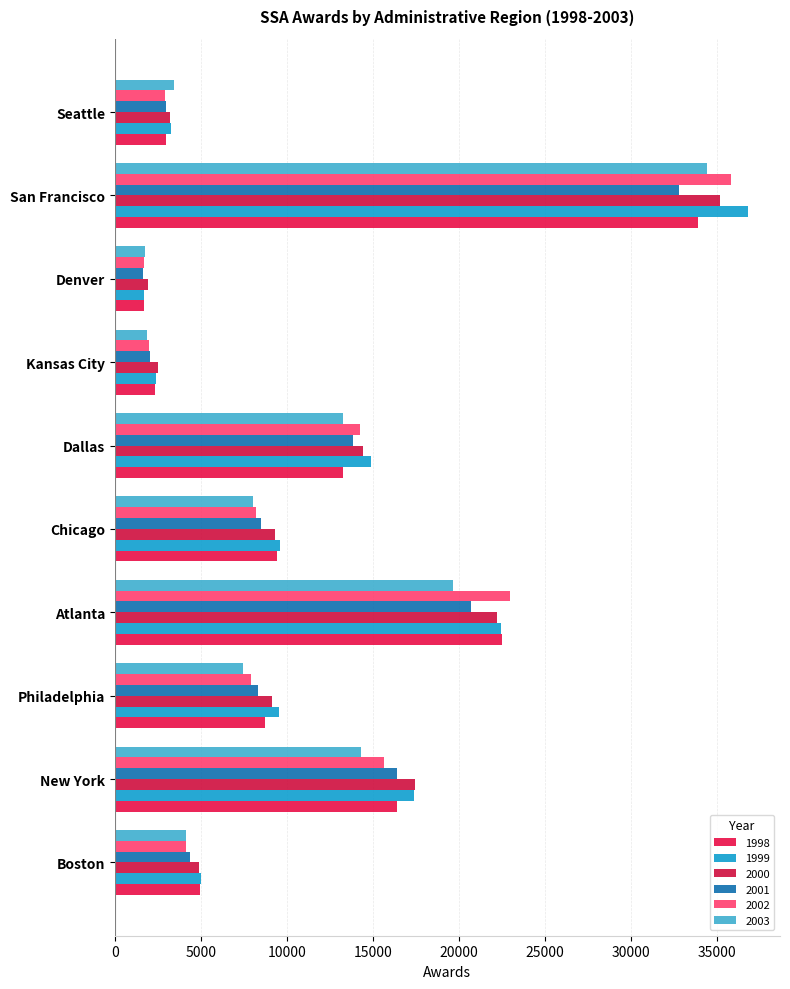

What is the value of the 2000 bar at the 9th from the left?

35175